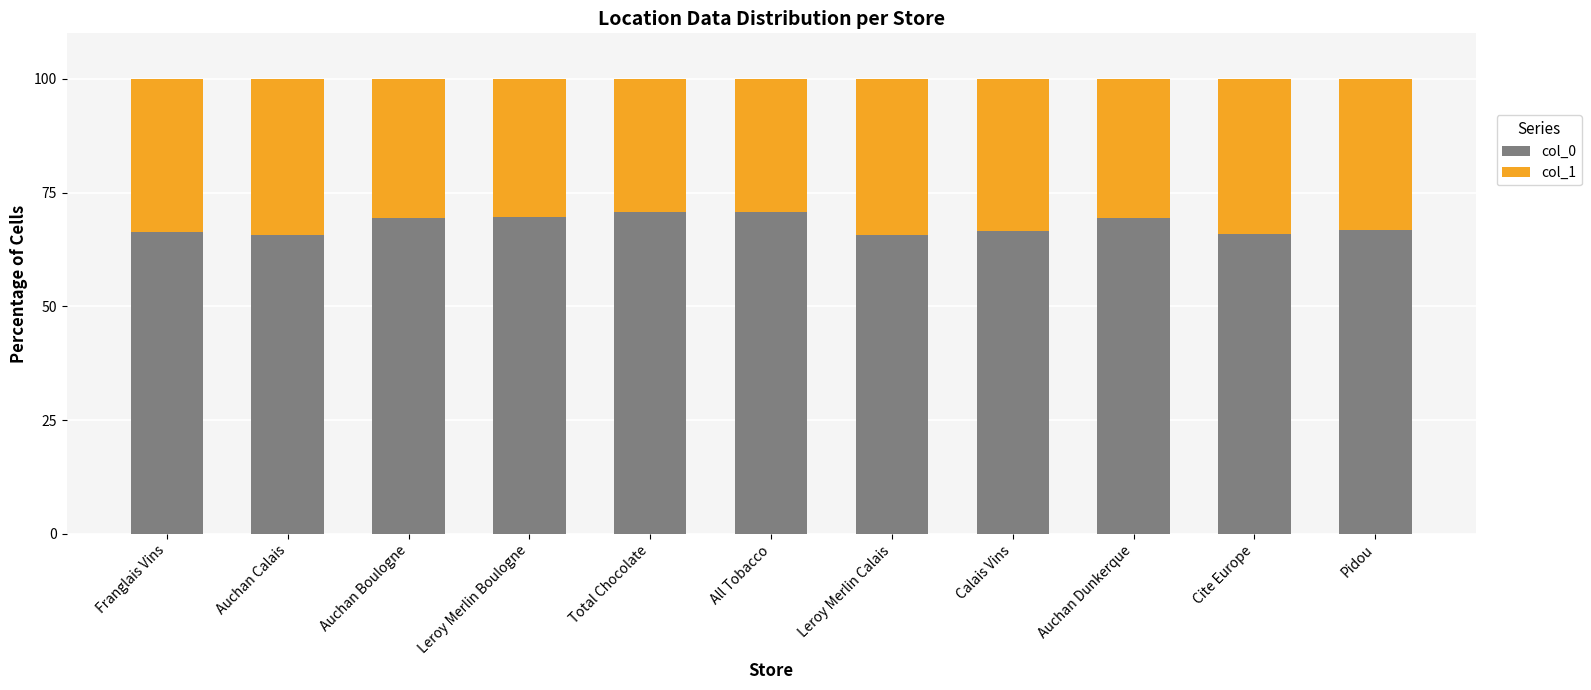

Does the chart contain any negative values?

No